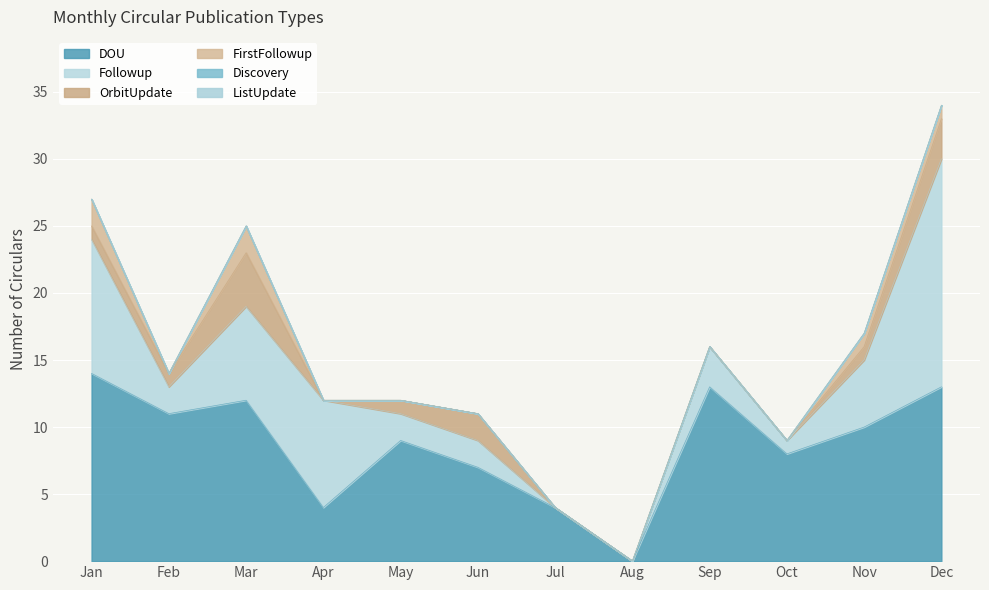

Which series has the largest total across all categories?

DOU